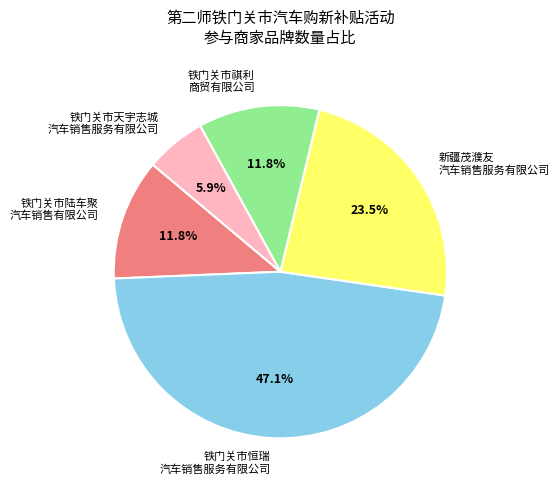

Which slice is the largest?

铁门关市恒瑞 汽车销售服务有限公司